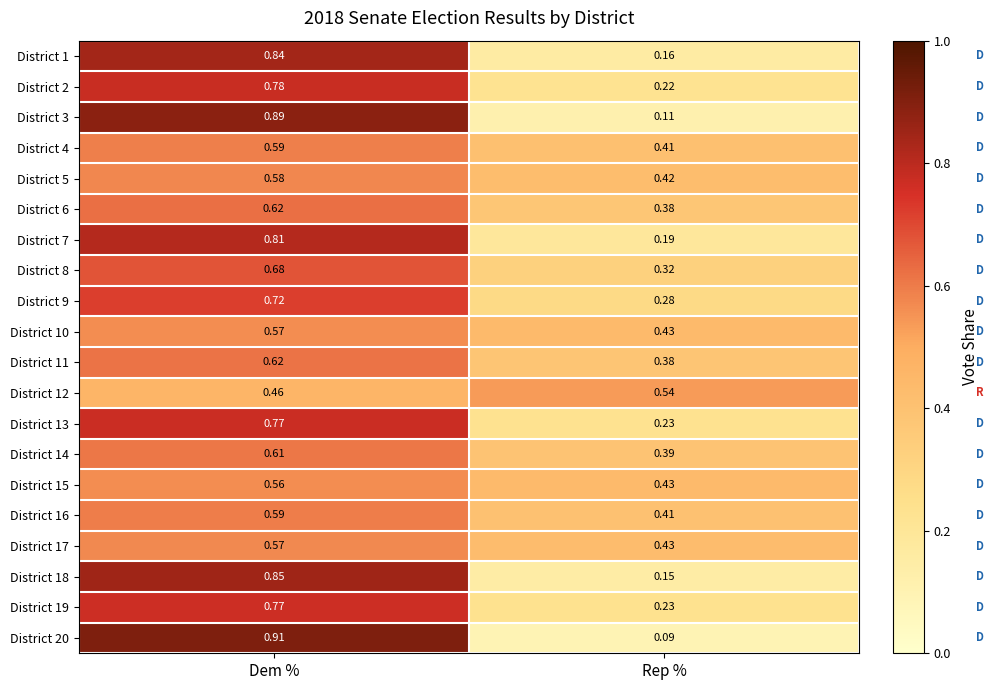

At which label does District 14 reach its peak?

Dem %